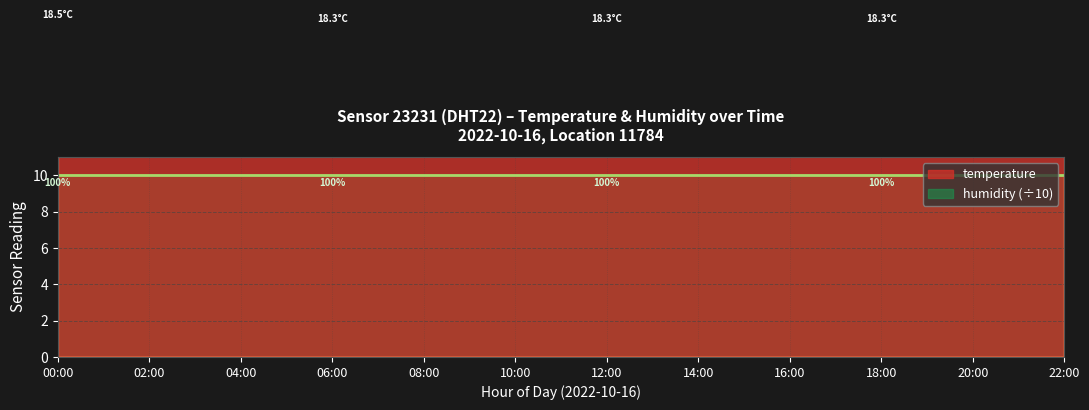

What is the minimum value shown in the chart?

18.3